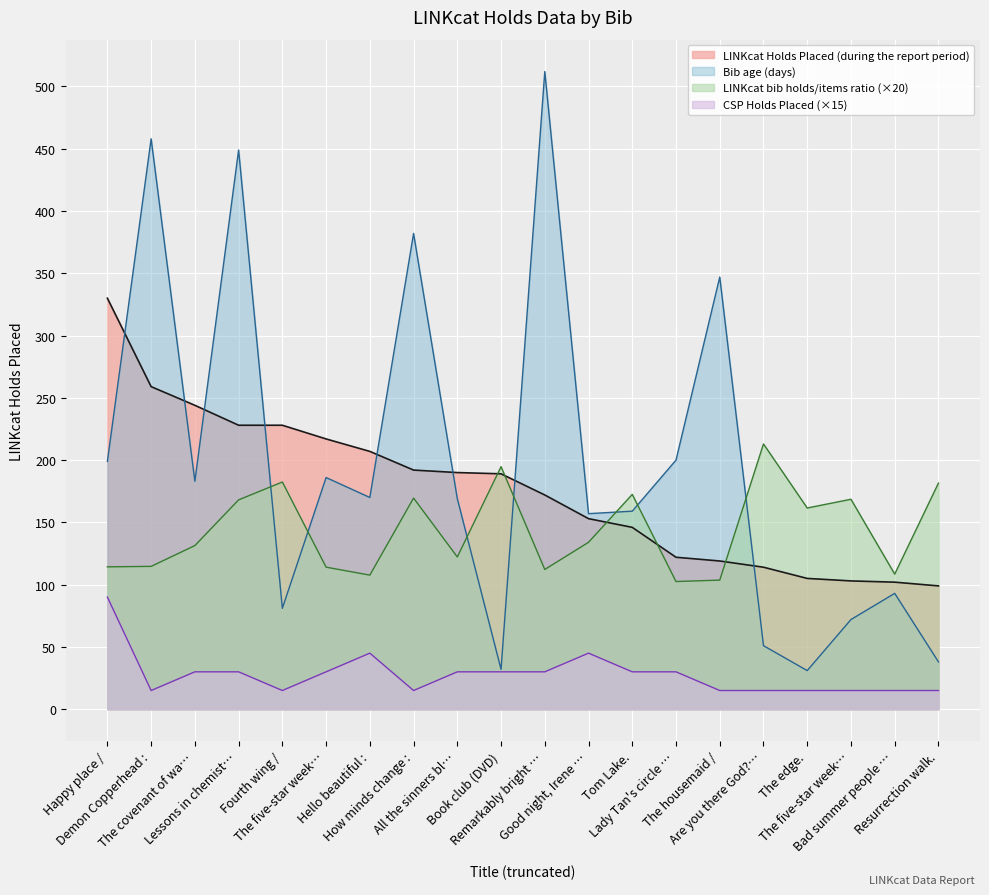

The value of LINKcat Holds Placed (during the report period) at Tom Lake. is 219.6. True or false?

False